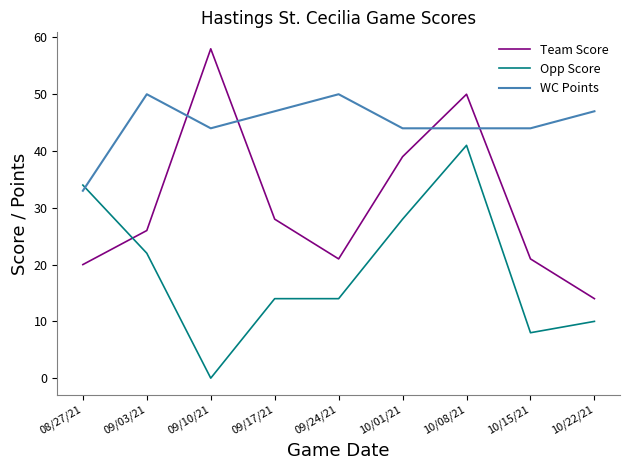

At 08/27/21, list the series in order from largest to smallest.

Opp Score, WC Points, Team Score